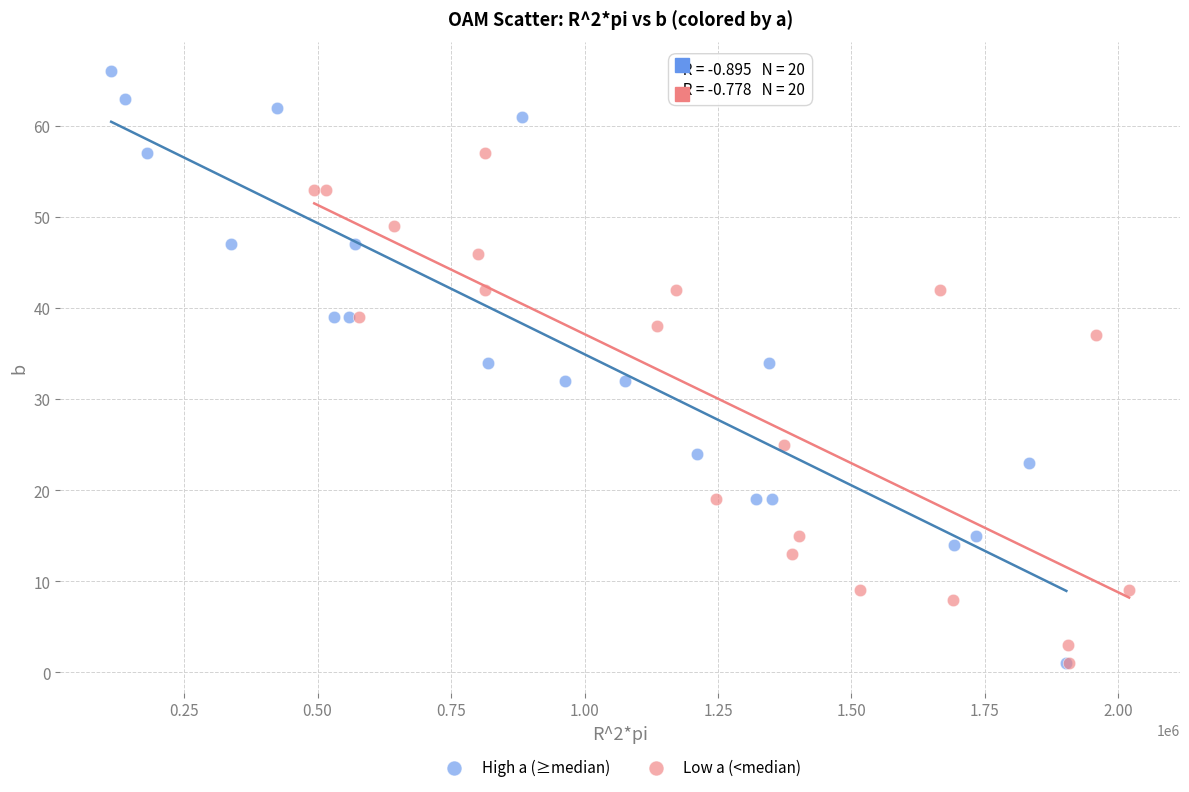

Which series reaches the maximum Y coordinate?

High a (≥median)